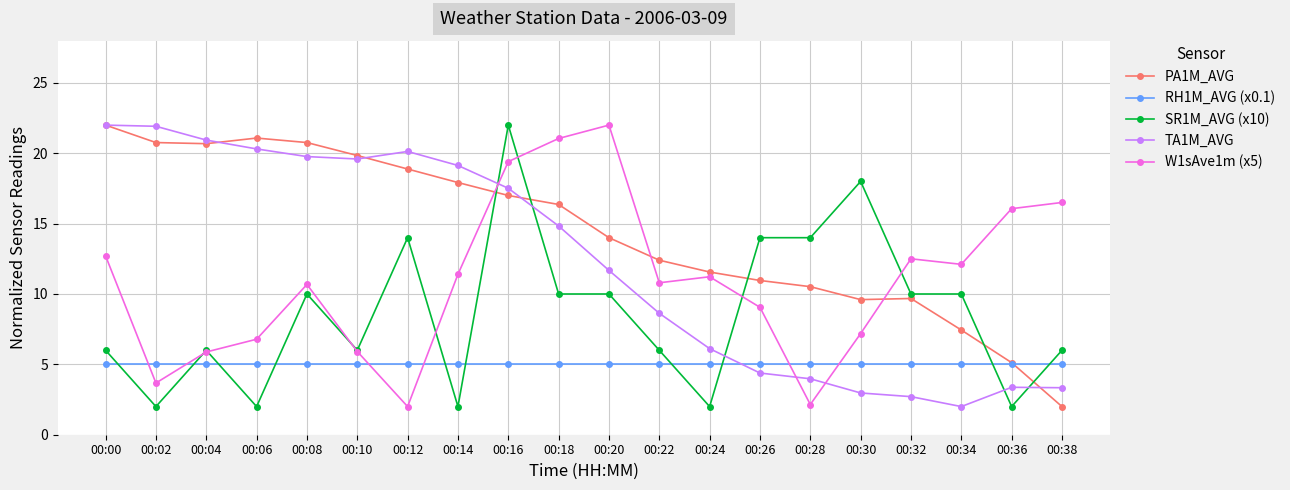

What is the total value across all series at 00:08?

66.2